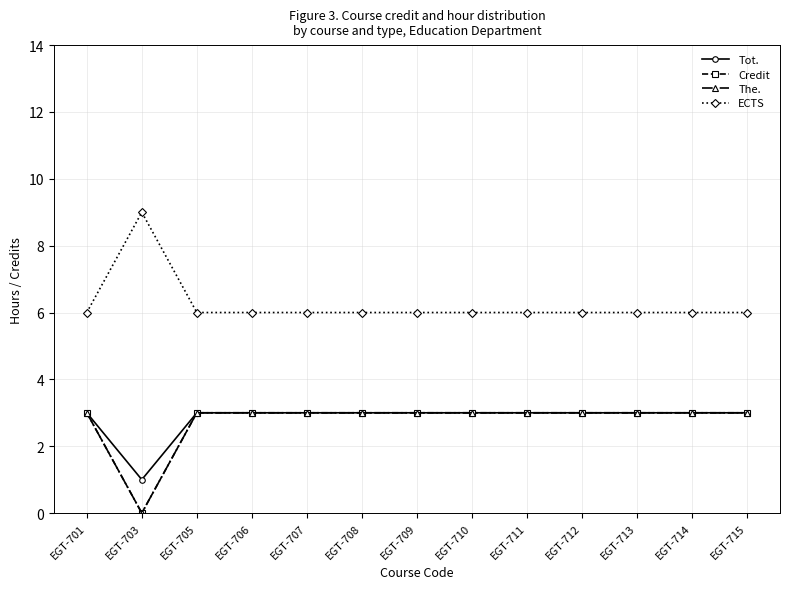

How many The. values are between 3 and 4?

12